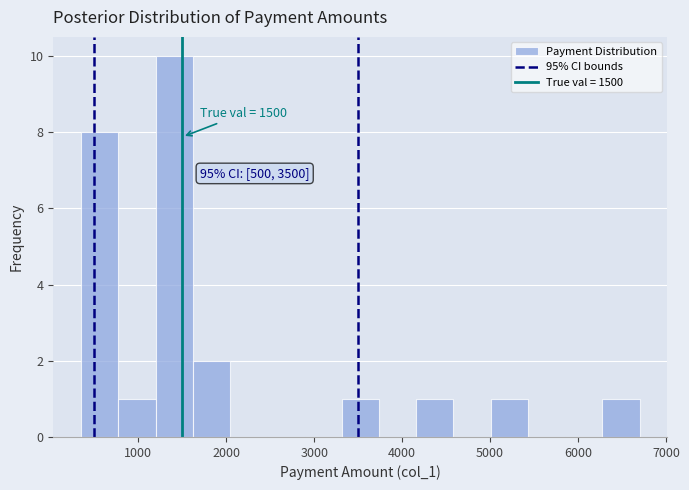

Over which range of the x-axis is the bar tallest?

1200 to 1600